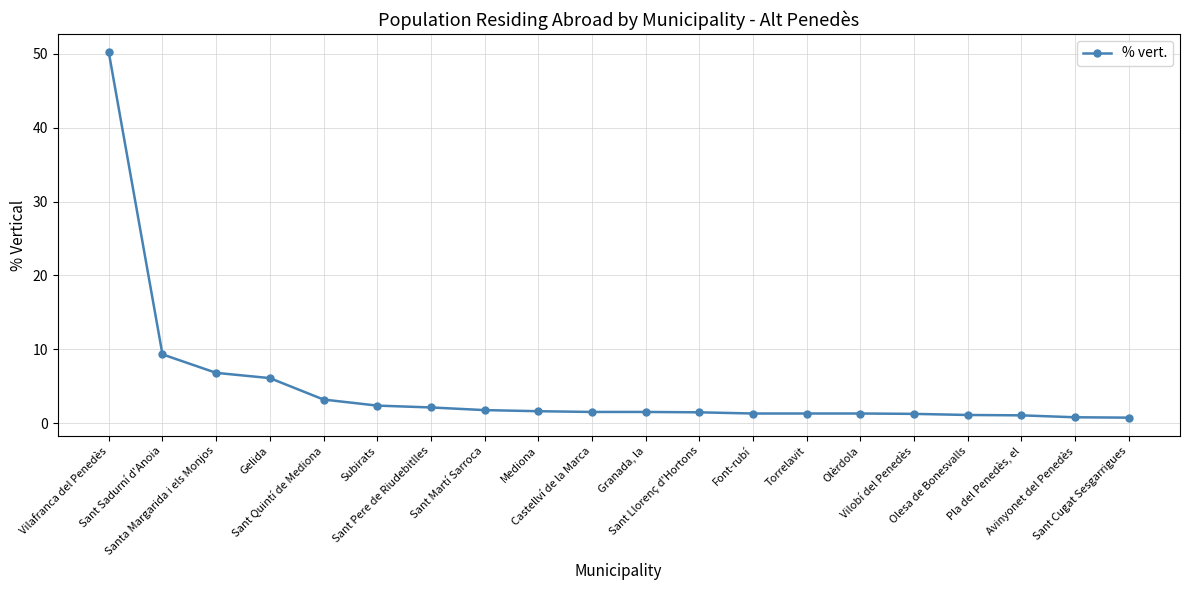

The chart shows a value of 1.3 at Torrelavit. True or false?

True